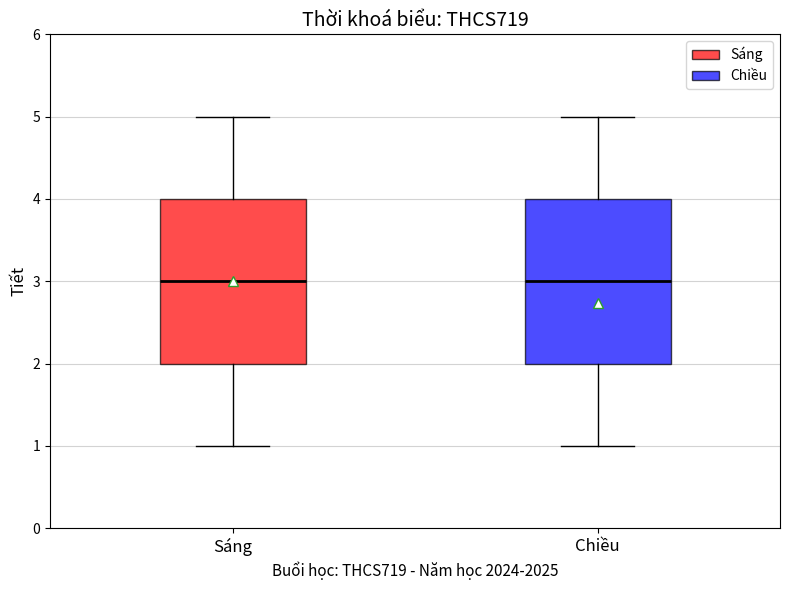

Where is the lower edge of the box for Sáng on the y-axis? The values are not printed on the chart, so give them approximately, as read against the axis.

2